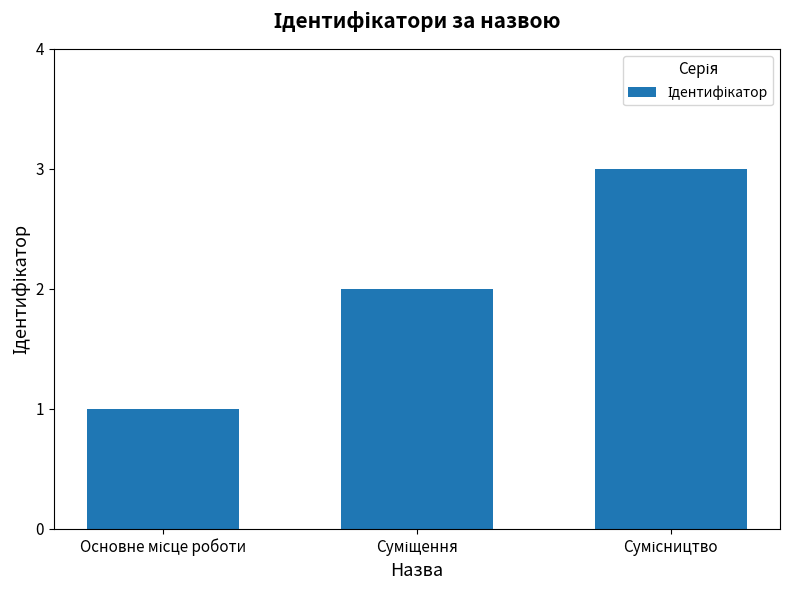

What is the sum of all values?

6